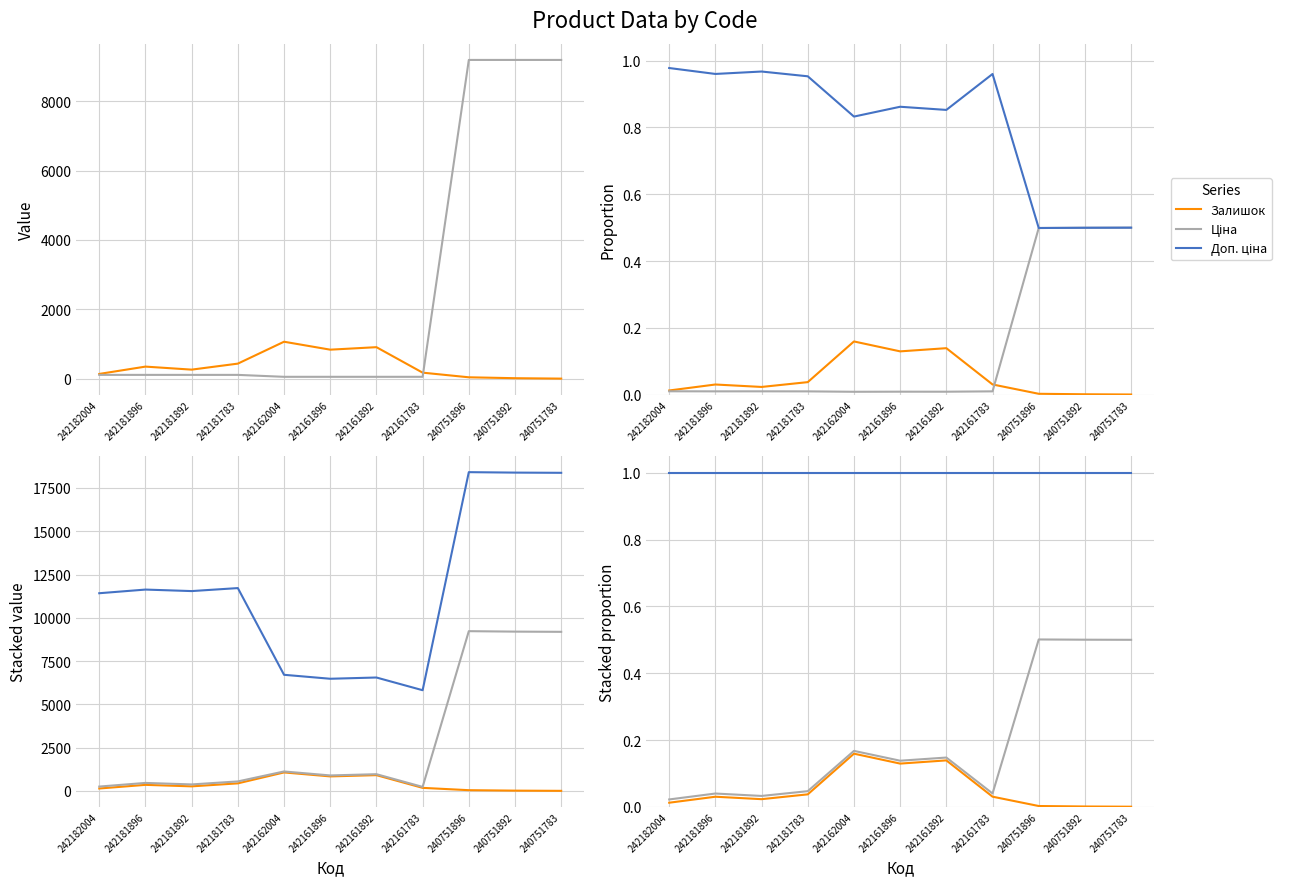

The value of Ціна at 240751783 is 0.5. True or false?

True